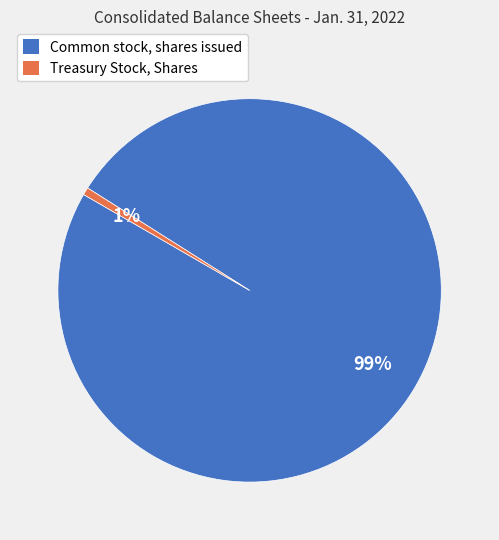

How many segments does this pie chart have?

2